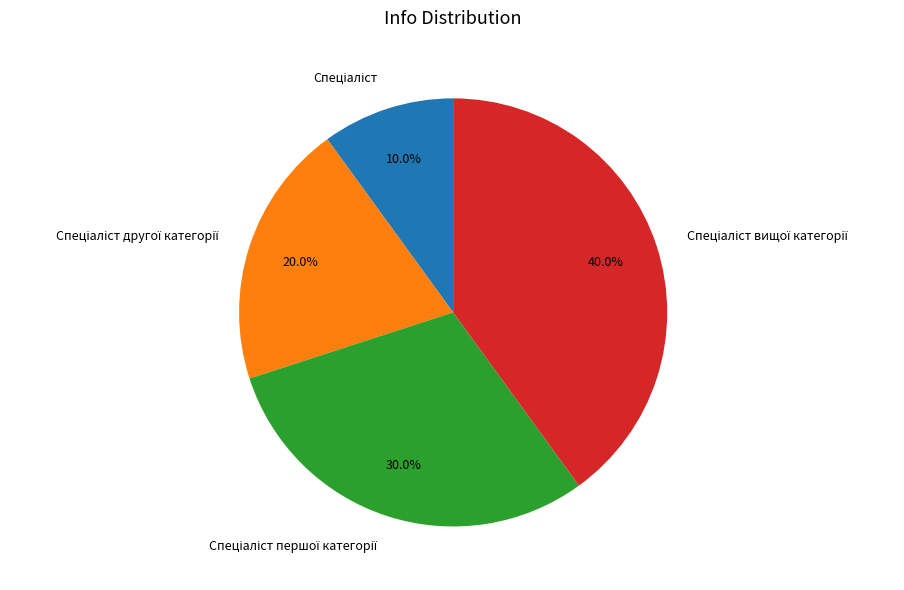

Is there any slice that represents more than half of the pie?

No